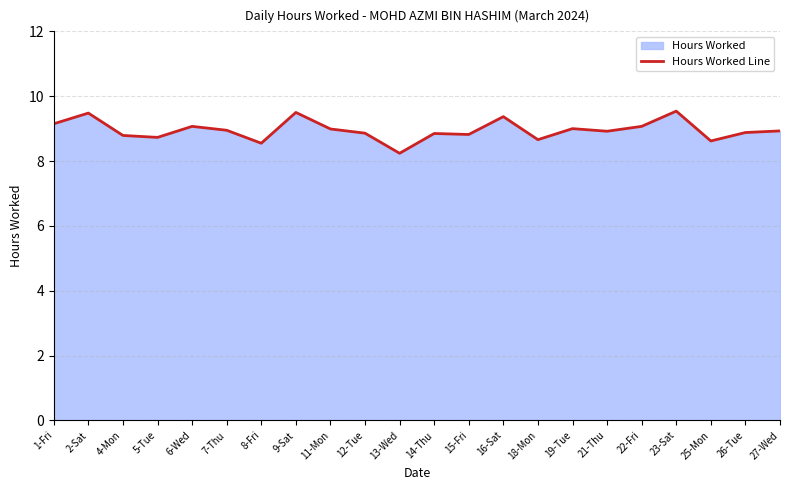

Which label corresponds to the smallest value in the chart?

13-Wed